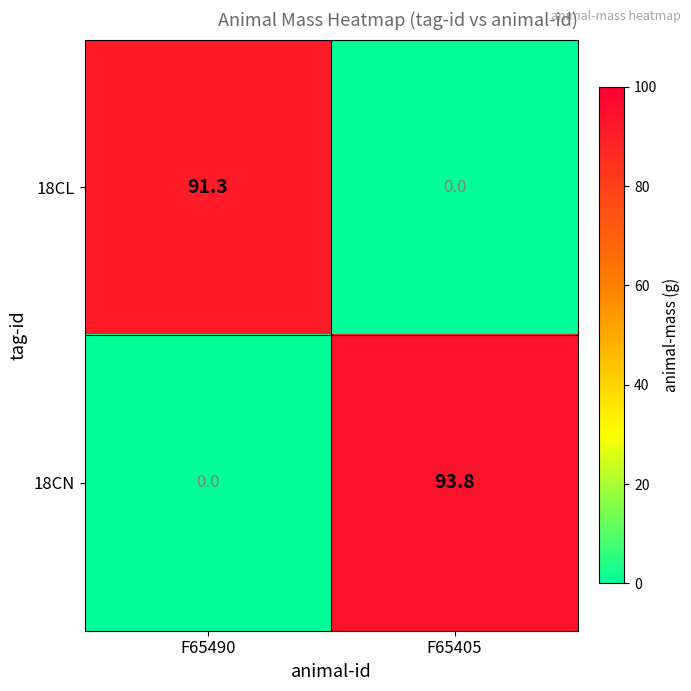

Reading left to right, extract all data points from this chart.

18CL: F65490=91.3	F65405=0.0
18CN: F65490=0.0	F65405=93.8